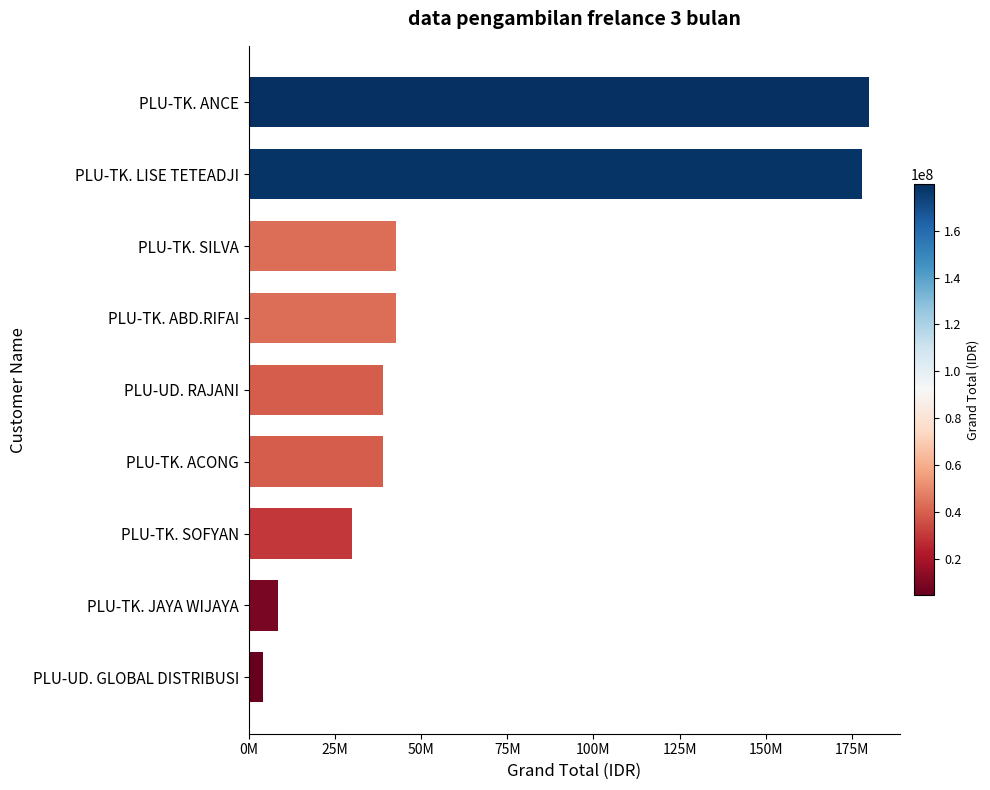

How many bars are there in total?

9